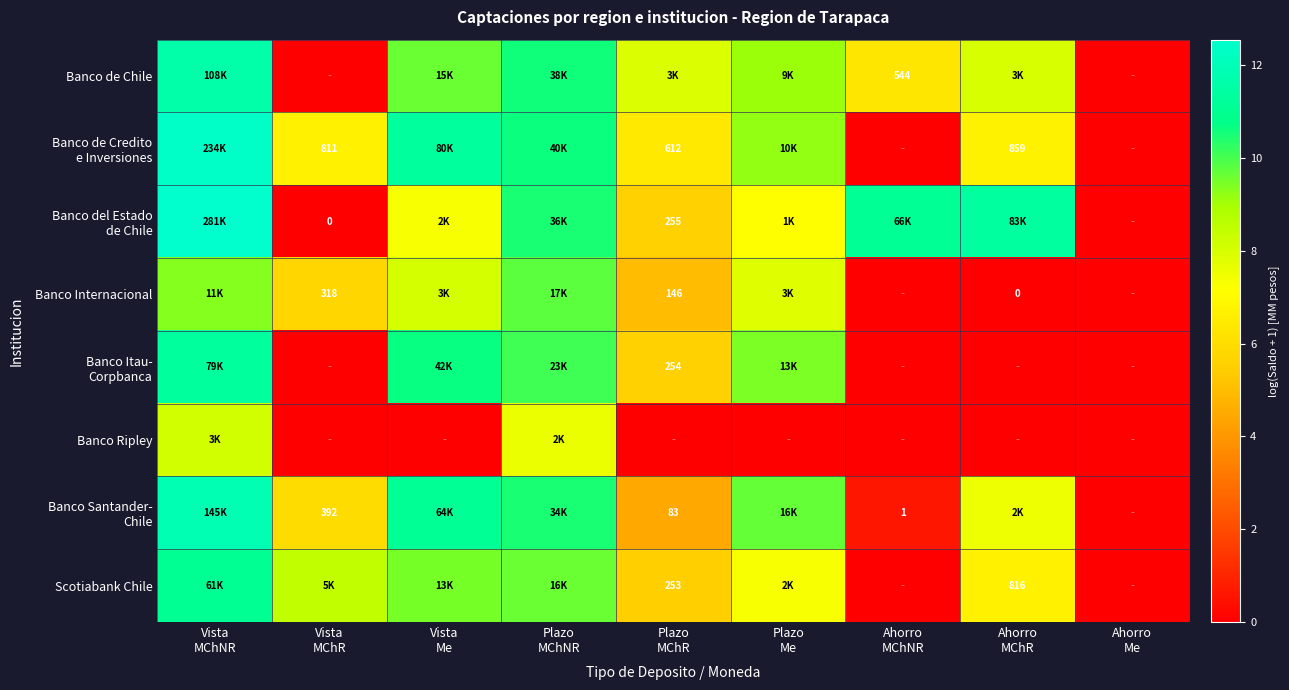

Which label corresponds to the smallest value in the chart?

Vista
MChR